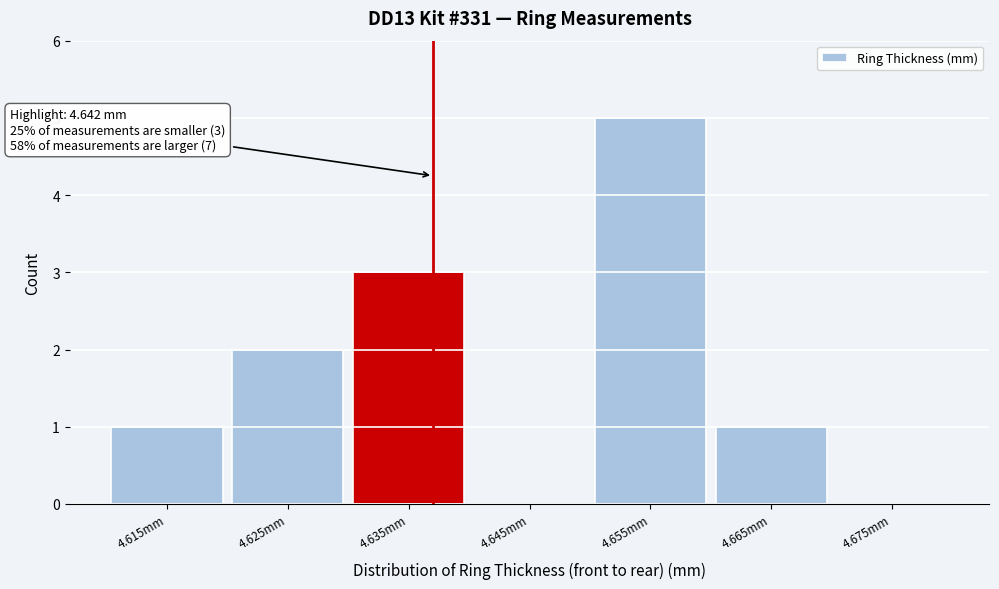

Reading left to right, transcribe all the data shown in this chart.

4.615mm=1	4.625mm=2	4.635mm=3	4.645mm=0	4.655mm=5	4.665mm=1	4.675mm=0